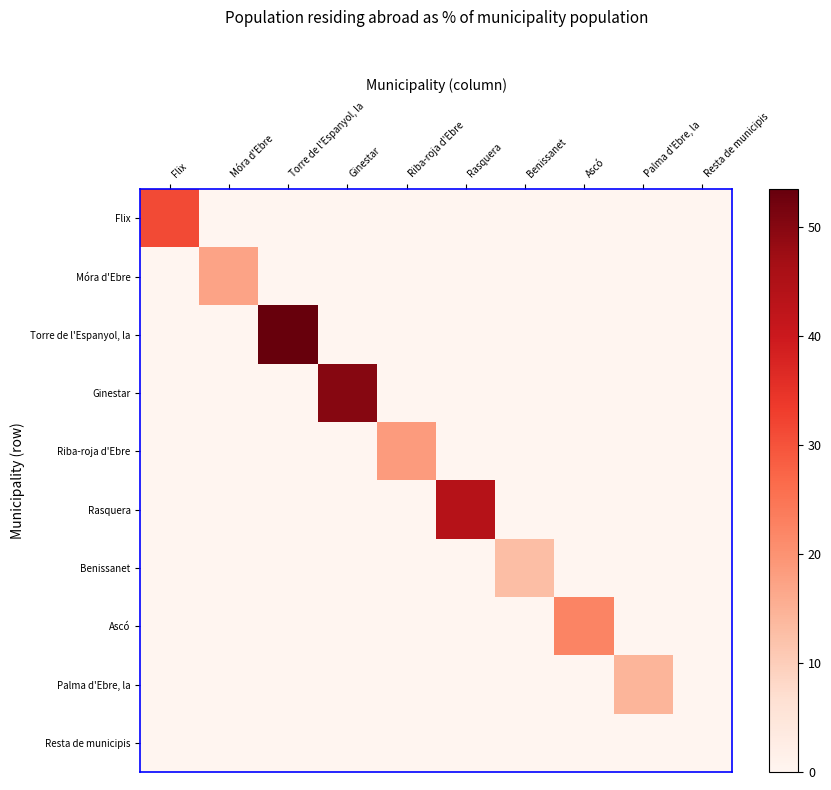

Reading left to right, list all the values displayed in this chart.

Flix: Flix=31.3	Móra d'Ebre=0.0	Torre de l'Espanyol, la=0.0	Ginestar=0.0	Riba-roja d'Ebre=0.0	Rasquera=0.0	Benissanet=0.0	Ascó=0.0	Palma d'Ebre, la=0.0	Resta de municipis=0.0
Móra d'Ebre: Flix=0.0	Móra d'Ebre=17.2	Torre de l'Espanyol, la=0.0	Ginestar=0.0	Riba-roja d'Ebre=0.0	Rasquera=0.0	Benissanet=0.0	Ascó=0.0	Palma d'Ebre, la=0.0	Resta de municipis=0.0
Torre de l'Espanyol, la: Flix=0.0	Móra d'Ebre=0.0	Torre de l'Espanyol, la=53.5	Ginestar=0.0	Riba-roja d'Ebre=0.0	Rasquera=0.0	Benissanet=0.0	Ascó=0.0	Palma d'Ebre, la=0.0	Resta de municipis=0.0
Ginestar: Flix=0.0	Móra d'Ebre=0.0	Torre de l'Espanyol, la=0.0	Ginestar=50.0	Riba-roja d'Ebre=0.0	Rasquera=0.0	Benissanet=0.0	Ascó=0.0	Palma d'Ebre, la=0.0	Resta de municipis=0.0
Riba-roja d'Ebre: Flix=0.0	Móra d'Ebre=0.0	Torre de l'Espanyol, la=0.0	Ginestar=0.0	Riba-roja d'Ebre=18.5	Rasquera=0.0	Benissanet=0.0	Ascó=0.0	Palma d'Ebre, la=0.0	Resta de municipis=0.0
Rasquera: Flix=0.0	Móra d'Ebre=0.0	Torre de l'Espanyol, la=0.0	Ginestar=0.0	Riba-roja d'Ebre=0.0	Rasquera=43.8	Benissanet=0.0	Ascó=0.0	Palma d'Ebre, la=0.0	Resta de municipis=0.0
Benissanet: Flix=0.0	Móra d'Ebre=0.0	Torre de l'Espanyol, la=0.0	Ginestar=0.0	Riba-roja d'Ebre=0.0	Rasquera=0.0	Benissanet=12.8	Ascó=0.0	Palma d'Ebre, la=0.0	Resta de municipis=0.0
Ascó: Flix=0.0	Móra d'Ebre=0.0	Torre de l'Espanyol, la=0.0	Ginestar=0.0	Riba-roja d'Ebre=0.0	Rasquera=0.0	Benissanet=0.0	Ascó=22.2	Palma d'Ebre, la=0.0	Resta de municipis=0.0
Palma d'Ebre, la: Flix=0.0	Móra d'Ebre=0.0	Torre de l'Espanyol, la=0.0	Ginestar=0.0	Riba-roja d'Ebre=0.0	Rasquera=0.0	Benissanet=0.0	Ascó=0.0	Palma d'Ebre, la=14.3	Resta de municipis=0.0
Resta de municipis: Flix=0.0	Móra d'Ebre=0.0	Torre de l'Espanyol, la=0.0	Ginestar=0.0	Riba-roja d'Ebre=0.0	Rasquera=0.0	Benissanet=0.0	Ascó=0.0	Palma d'Ebre, la=0.0	Resta de municipis=0.0